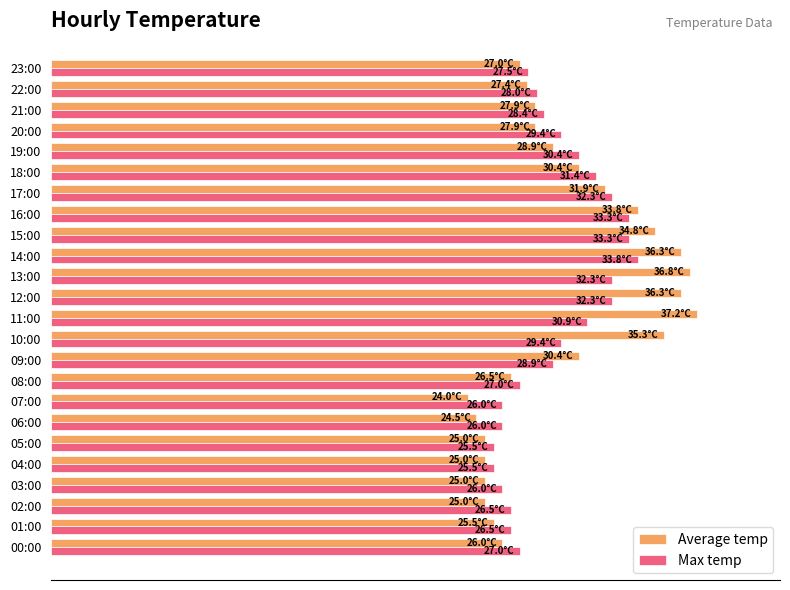

Which series has the largest total across all categories?

Average temp